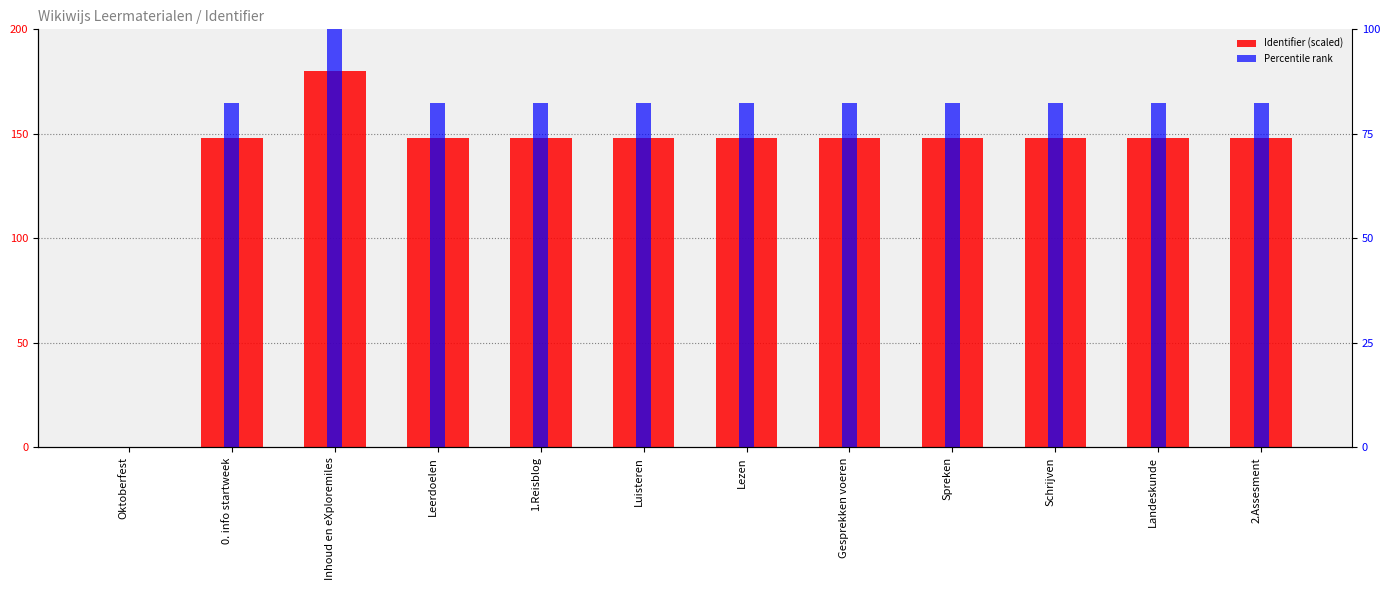

At how many categories does at least one series exceed 14?

11